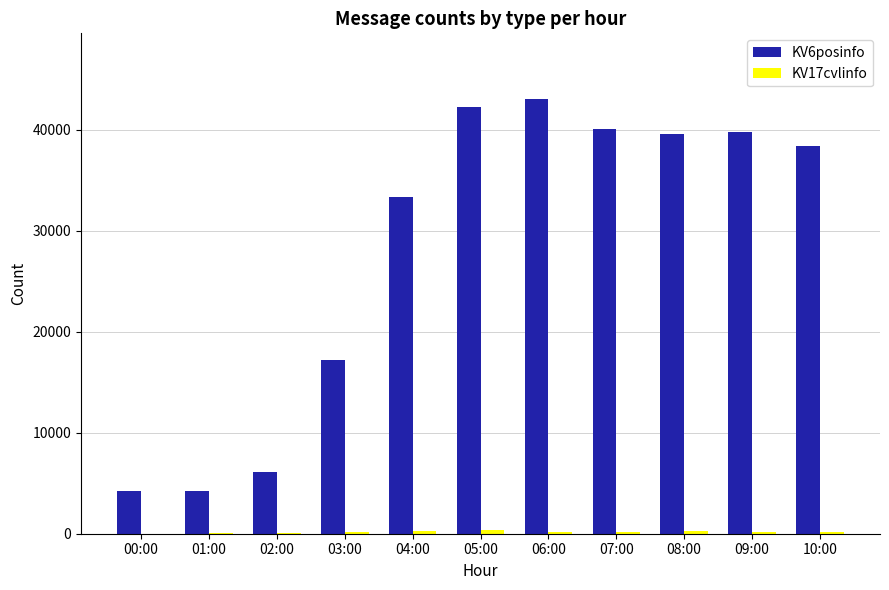

What value does the KV6posinfo series have at 02:00, to the nearest 100?

6100